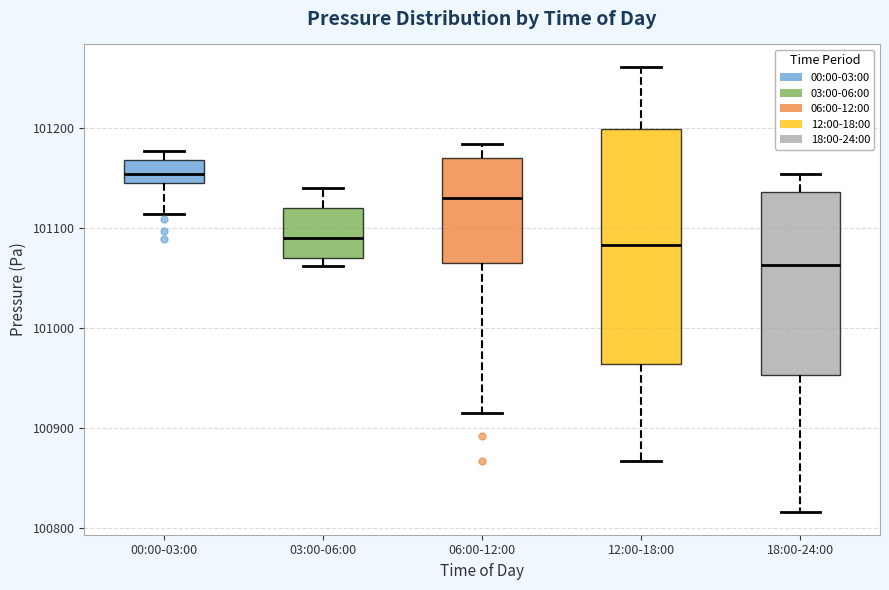

Reading left to right, transcribe this box plot: for each box, give where its median line is, the range the box spans, and where its two whiskers end, as read against the y-axis. The values are not printed on the chart, so give them approximately, as read against the axis.

00:00-03:00: median 101150, box 101140 to 101170, whiskers 101110 to 101180
03:00-06:00: median 101090, box 101070 to 101120, whiskers 101060 to 101140
06:00-12:00: median 101130, box 101060 to 101170, whiskers 100920 to 101180
12:00-18:00: median 101080, box 100960 to 101200, whiskers 100870 to 101260
18:00-24:00: median 101060, box 100950 to 101140, whiskers 100820 to 101150